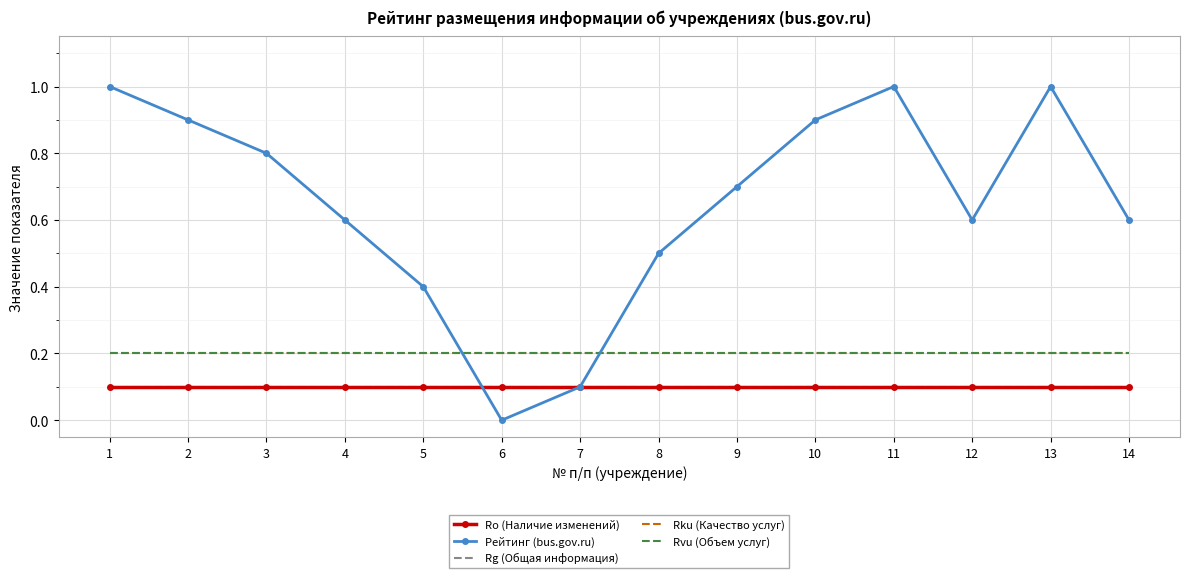

Rank the series by their maximum value, from highest to lowest.

Рейтинг (bus.gov.ru), Rku (Качество услуг), Rvu (Объем услуг), Ro (Наличие изменений), Rg (Общая информация)